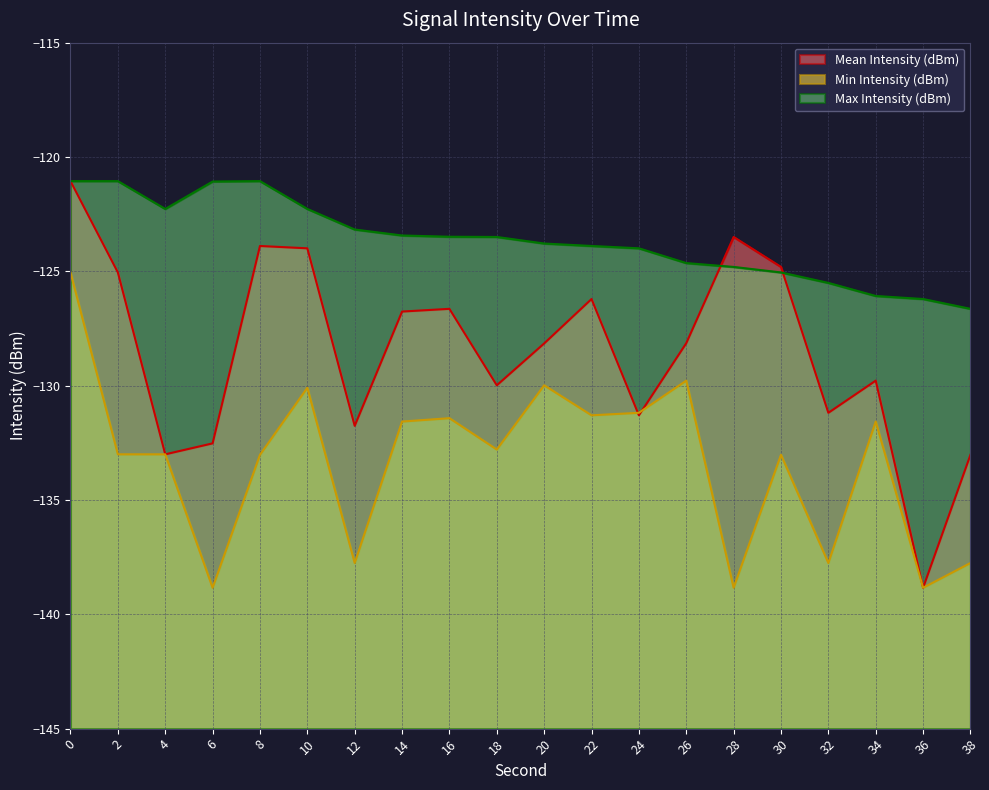

Does the chart display data point markers on the line(s)?

No